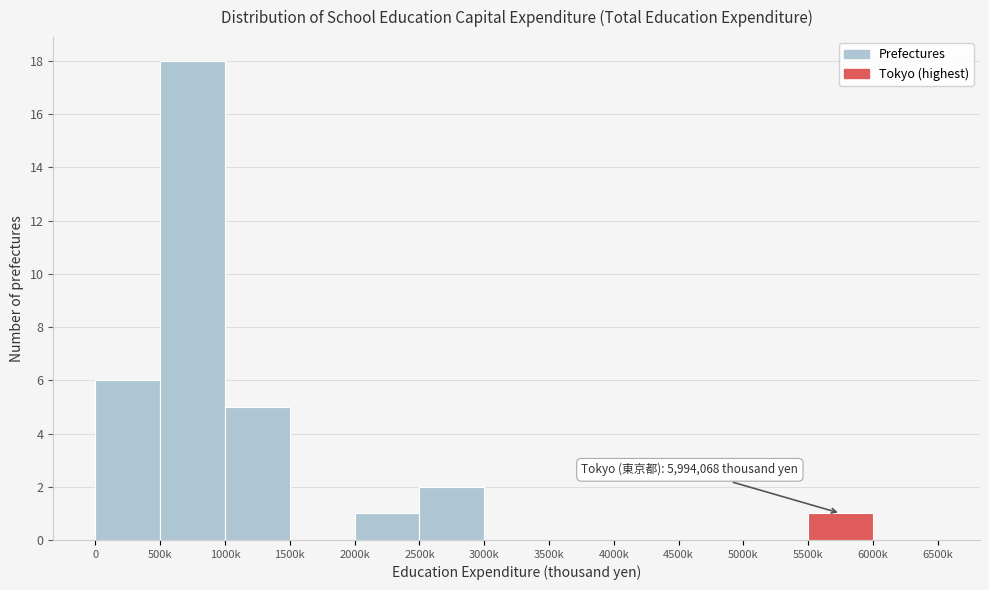

Reading left to right, what are all the values shown in this chart?

0=6	500k=18	1000k=5	1500k=0	2000k=1	2500k=2	3000k=0	3500k=0	4000k=0	4500k=0	5000k=0	5500k=1	6000k=0